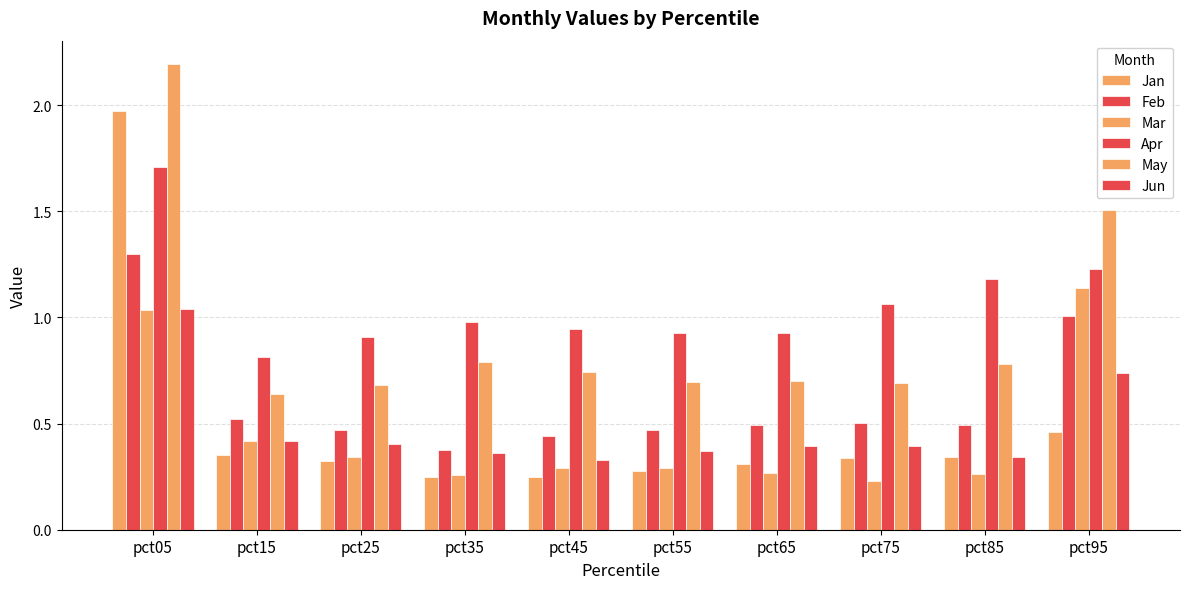

True or false: Feb has a value of 1.0 at pct95.

True